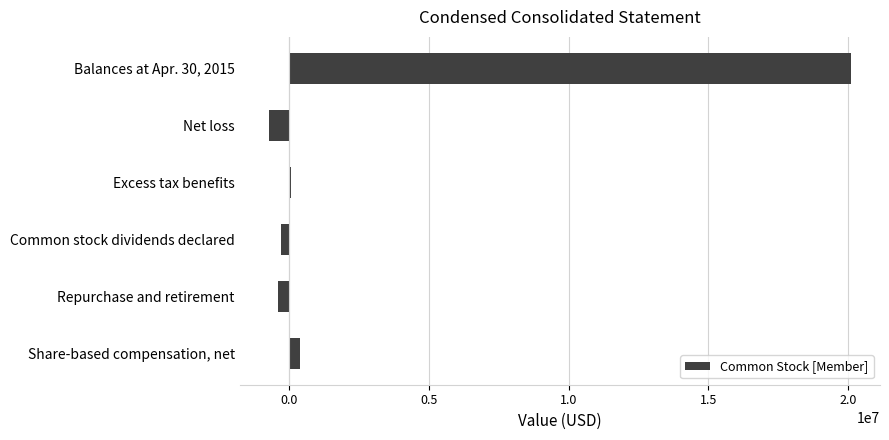

What is the maximum value shown in the chart?

20093599